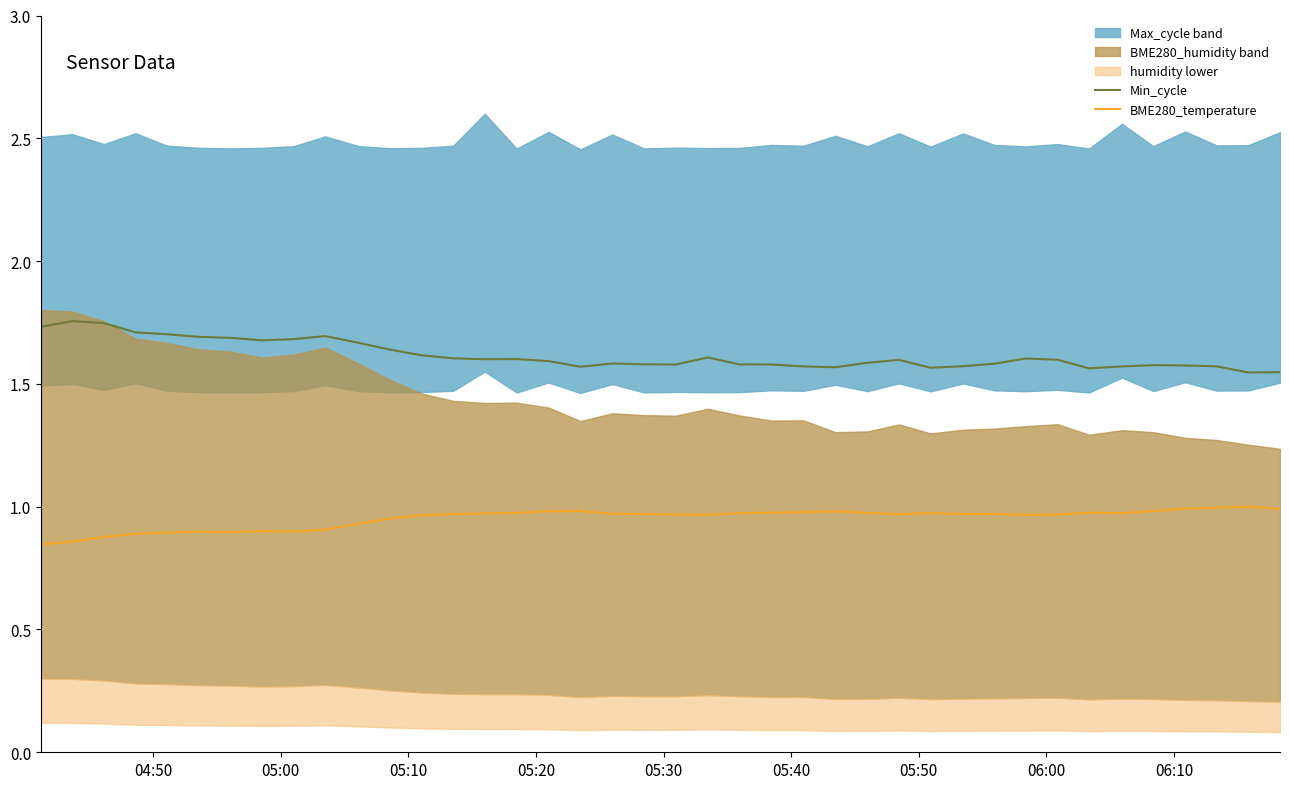

True or false: Min_cycle and BME280_temperature intersect in this chart.

False